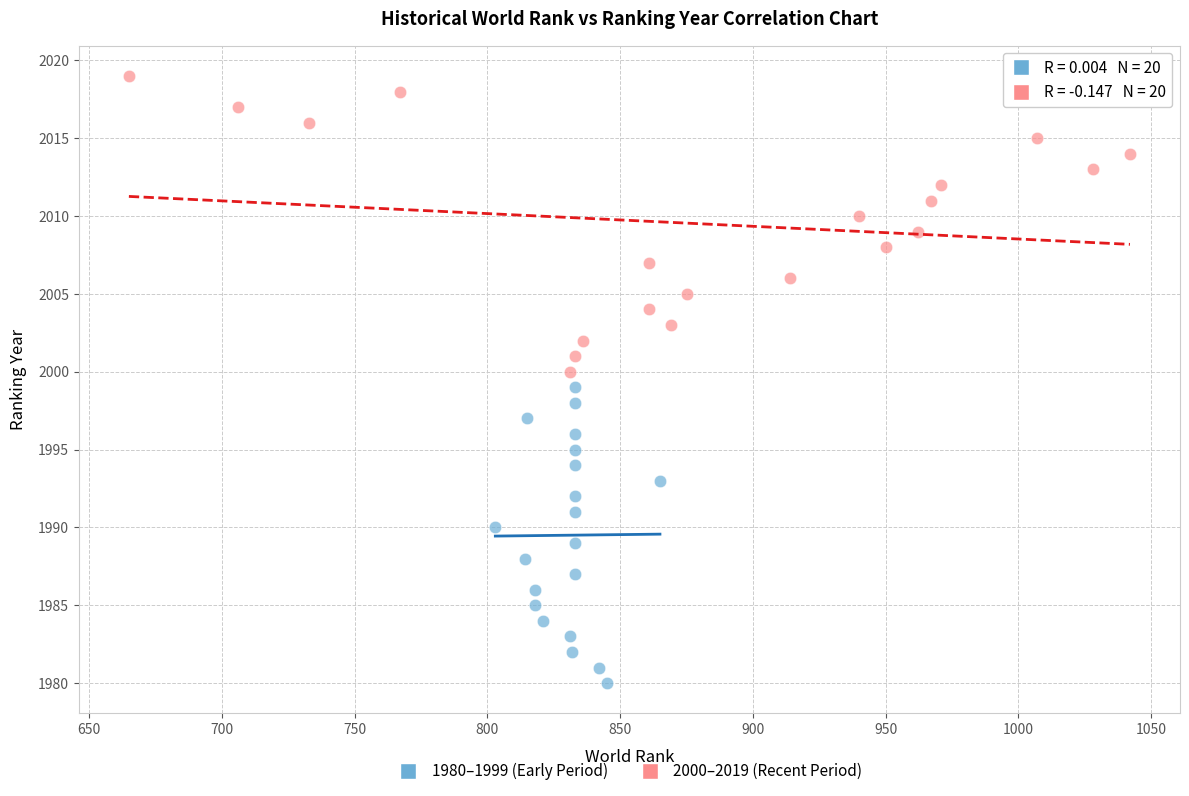

What are all the series names shown in the legend?

1980–1999 (Early Period), 2000–2019 (Recent Period)